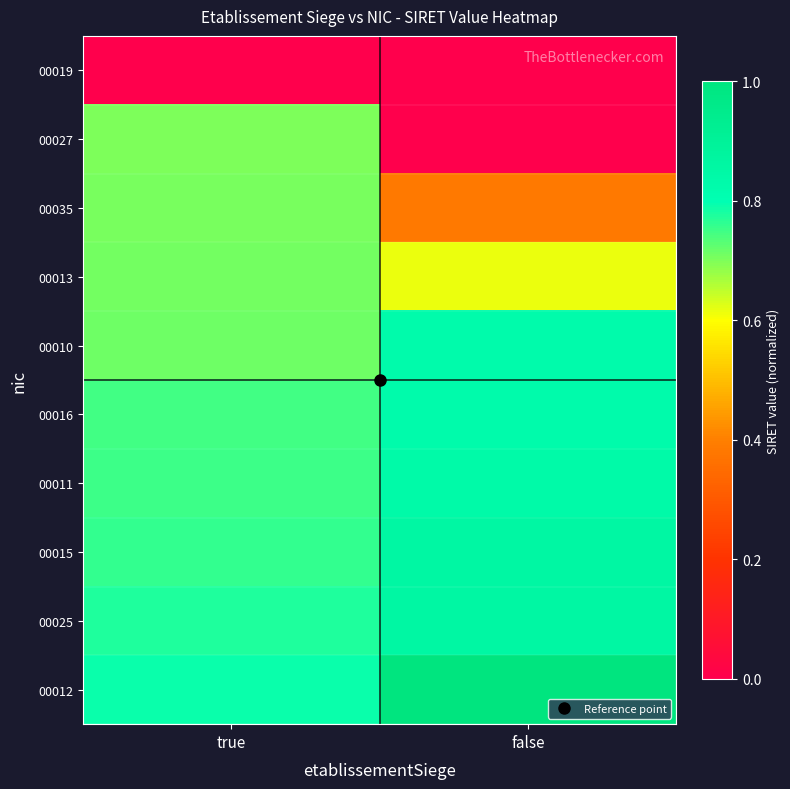

Reading left to right, extract all data points from this chart.

00019: true=0.0	false=0.0
00027: true=0.7	false=0.0
00035: true=0.7	false=0.4
00013: true=0.7	false=0.6
00010: true=0.7	false=0.8
00016: true=0.7	false=0.8
00011: true=0.8	false=0.8
00015: true=0.8	false=0.9
00025: true=0.8	false=0.9
00012: true=0.8	false=1.0